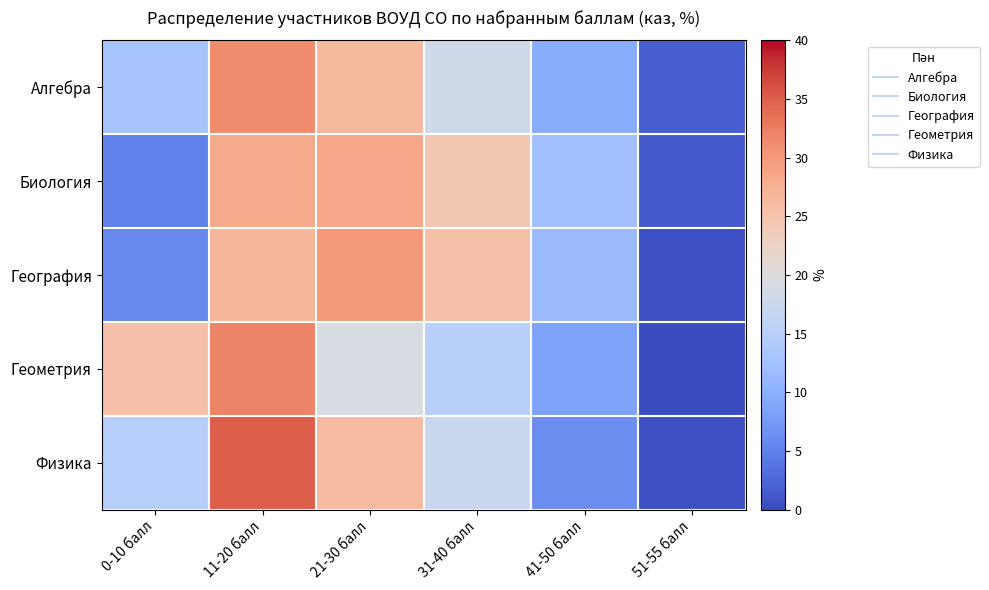

Which category has the highest value across all series?

11-20 балл